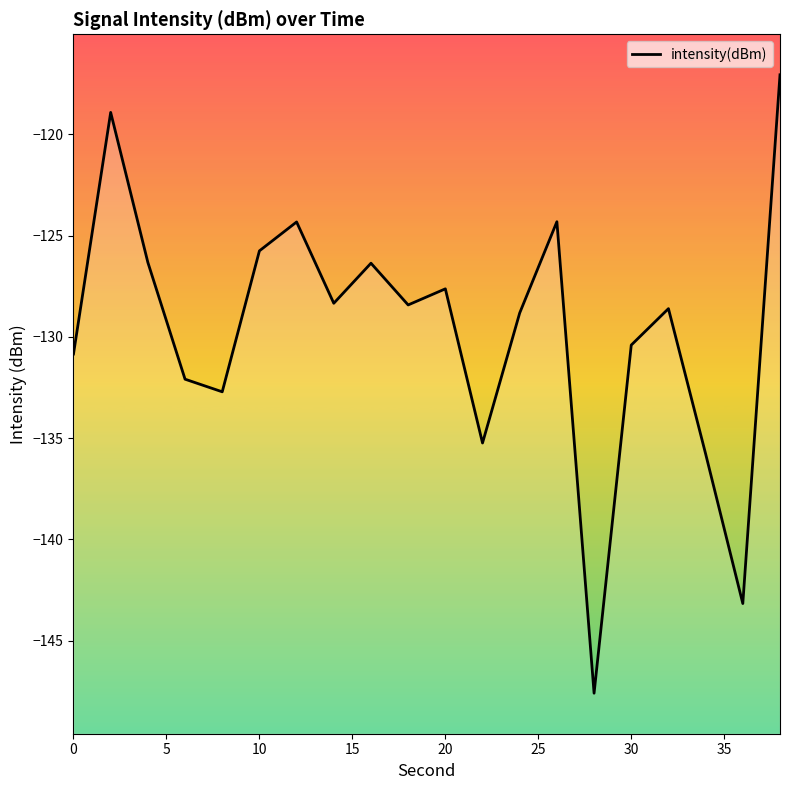

What is the smallest value displayed?

-147.6